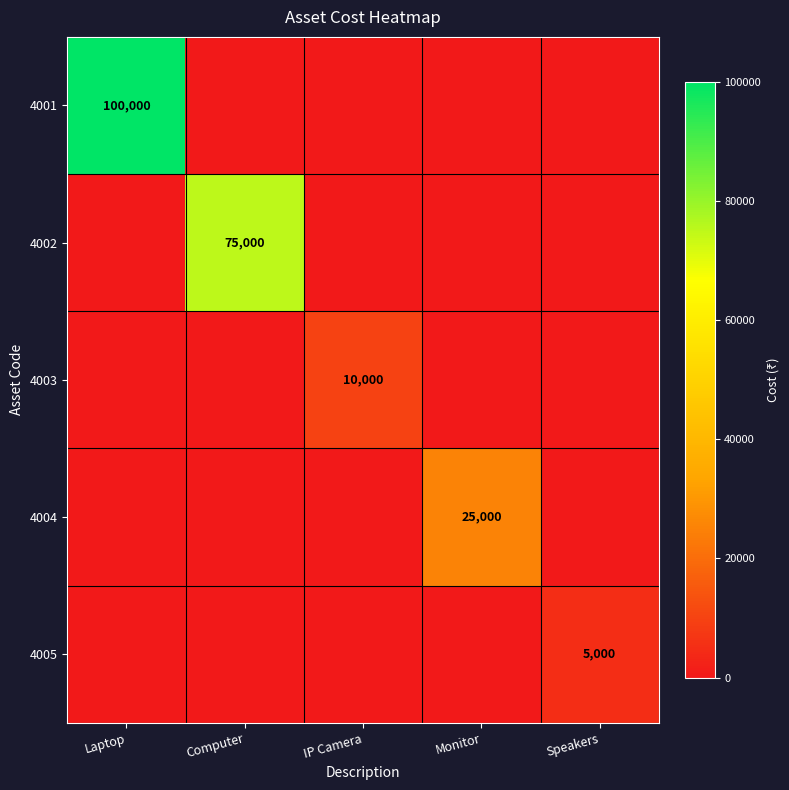

Is it true that 4004 equals 25000 at Monitor?

True